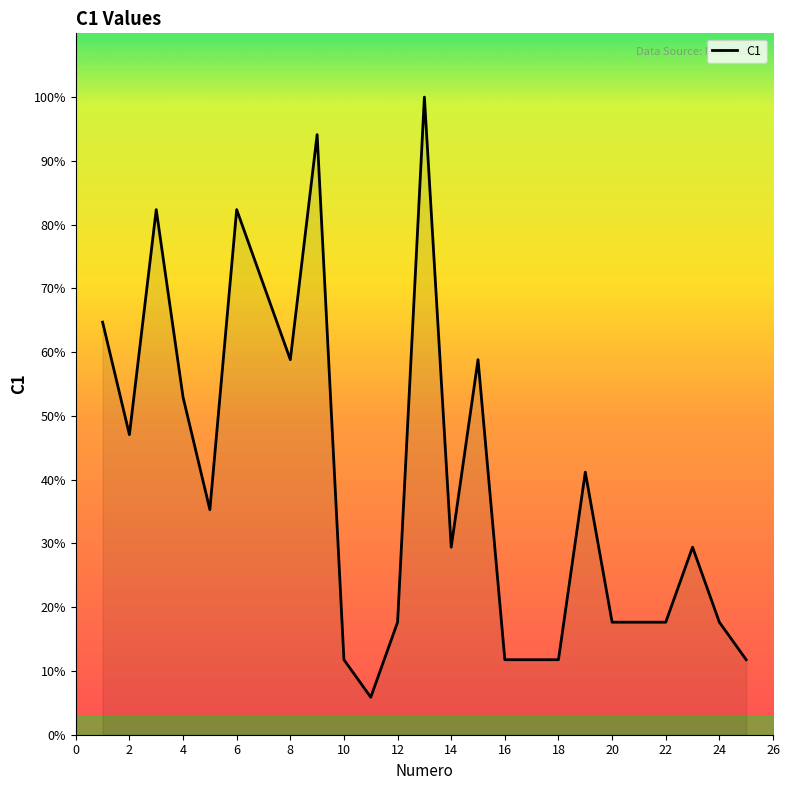

What is the maximum value shown in the chart?

100.0